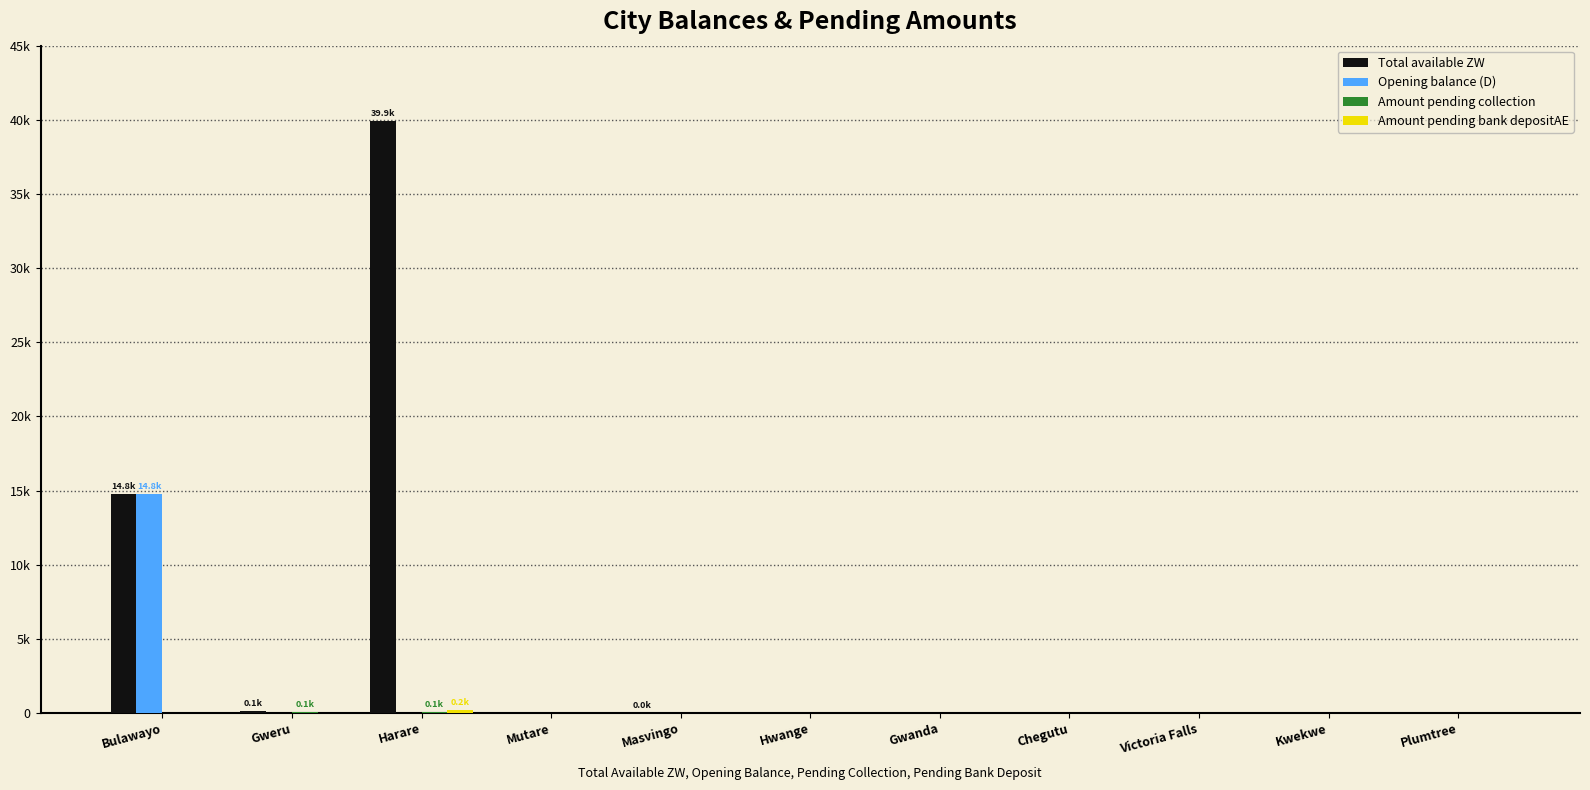

Rank the series by their maximum value, from lowest to highest.

Amount pending collection, Amount pending bank depositAE, Opening balance (D), Total available ZW